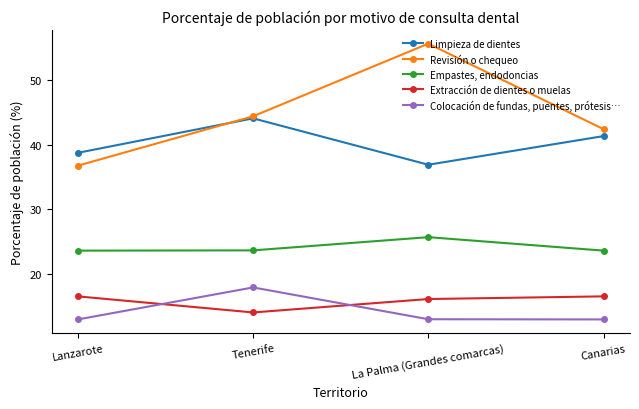

True or false: Limpieza de dientes has more than 0 interior local peaks.

True